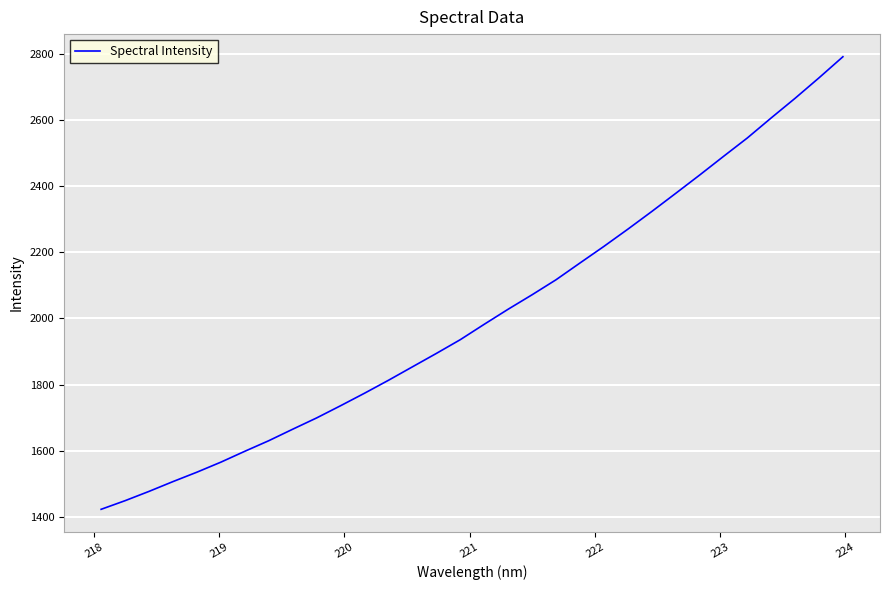

What is the greatest value displayed?

2790.7